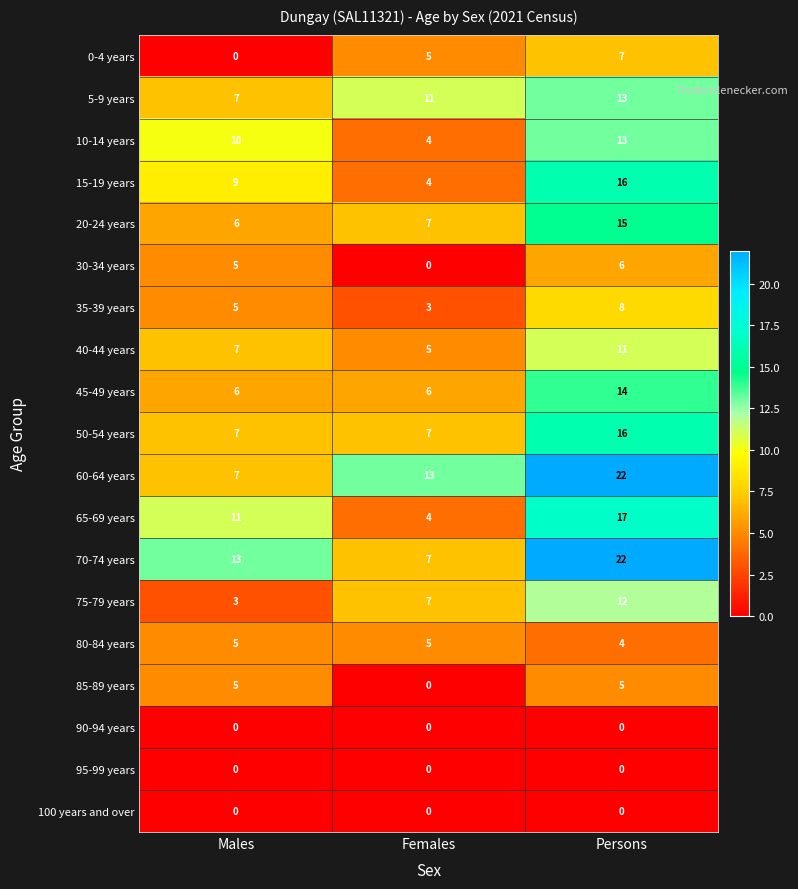

Which series changed the most between Females and Persons?

70-74 years